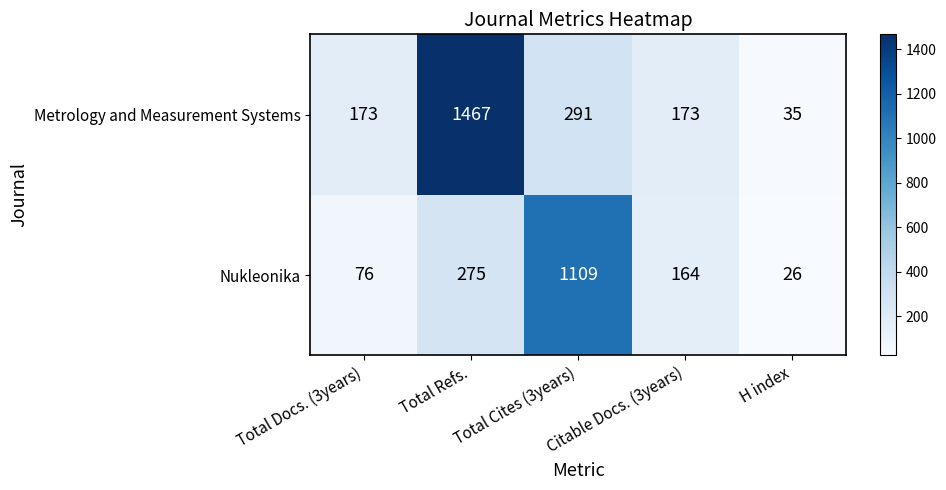

Which series changed the most between Total Refs. and H index?

Metrology and Measurement Systems